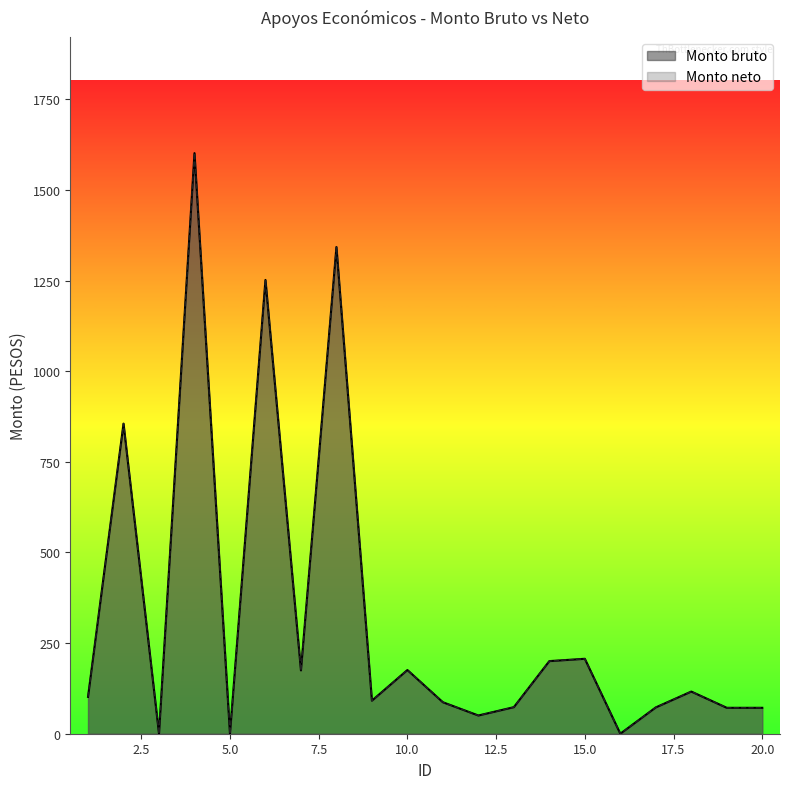

Between 4 and 9, which series saw the biggest shift?

Monto bruto